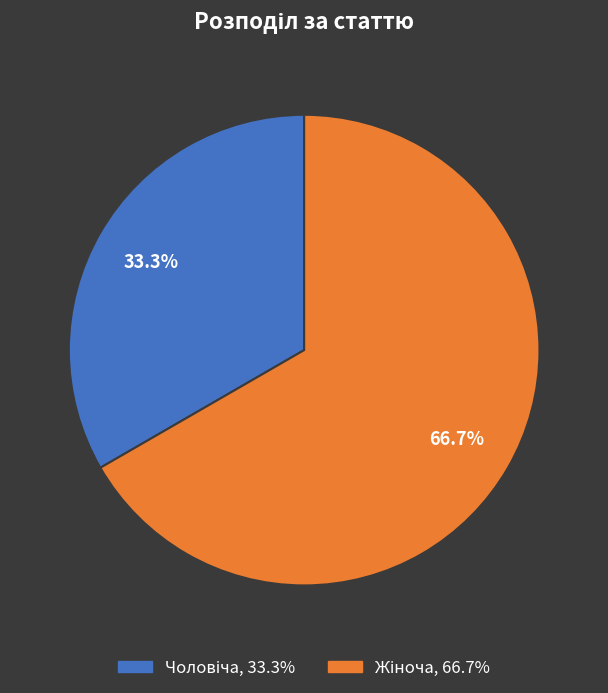

Does any single category account for the majority?

Yes